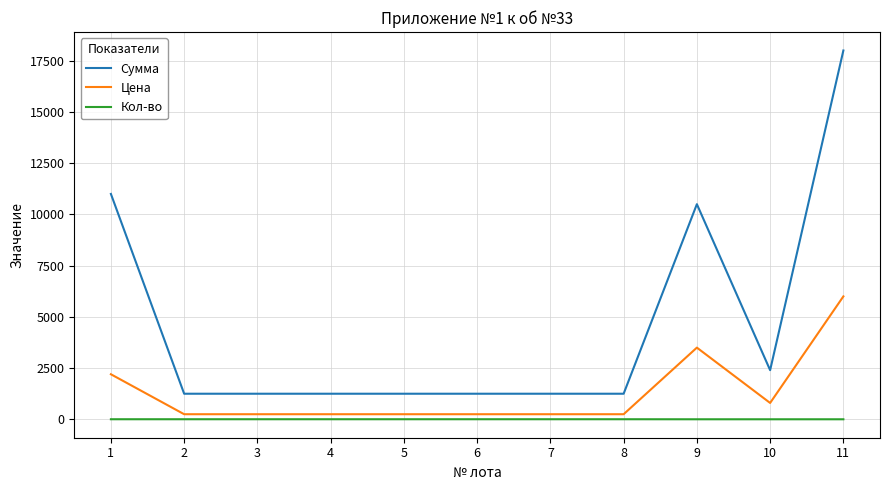

Is it true that Сумма equals 3177 at 10?

False